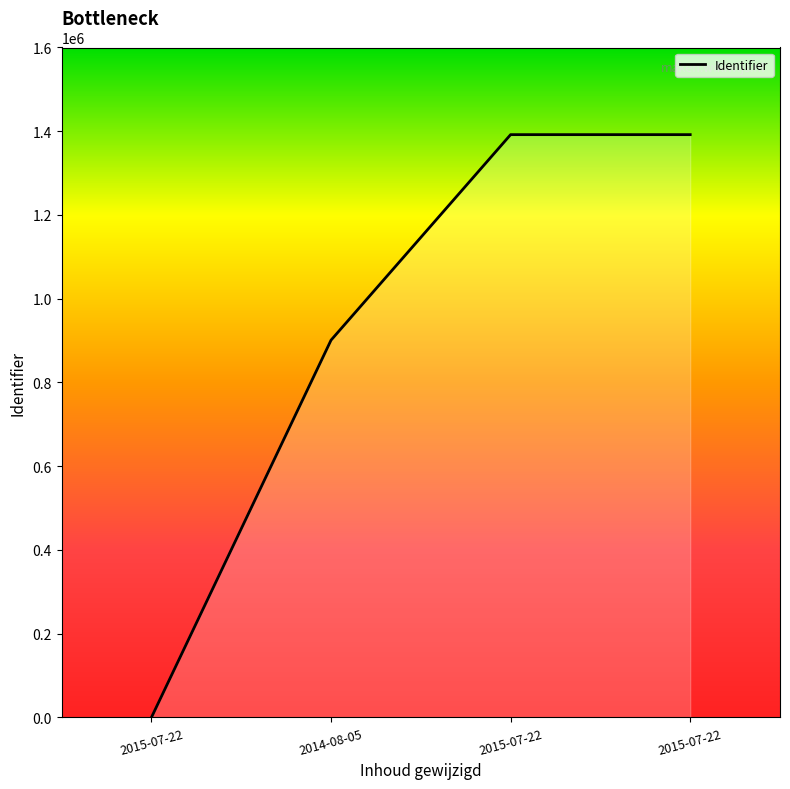

Which category has the highest value across all series?

2015-07-22